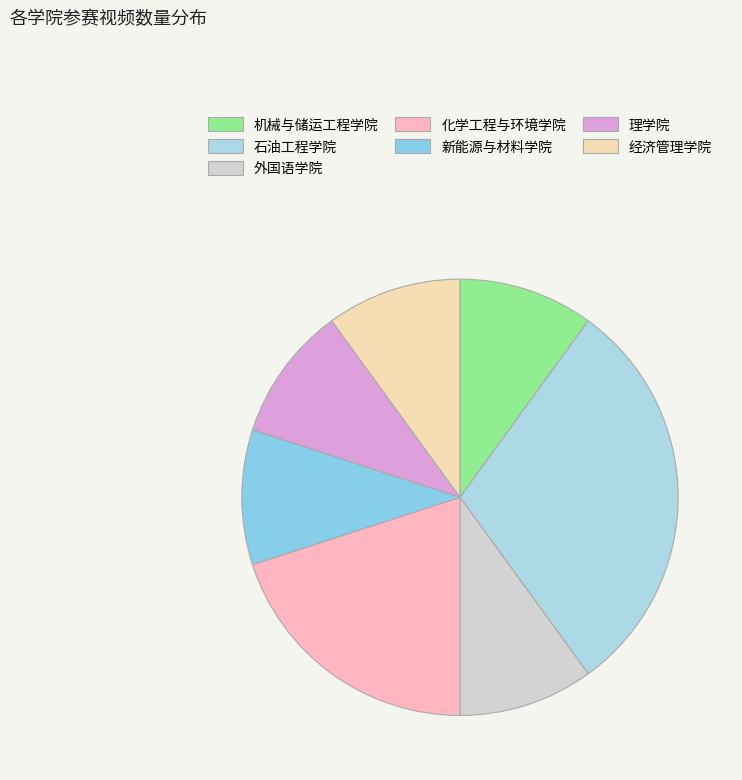

Count the number of slices in the pie.

7